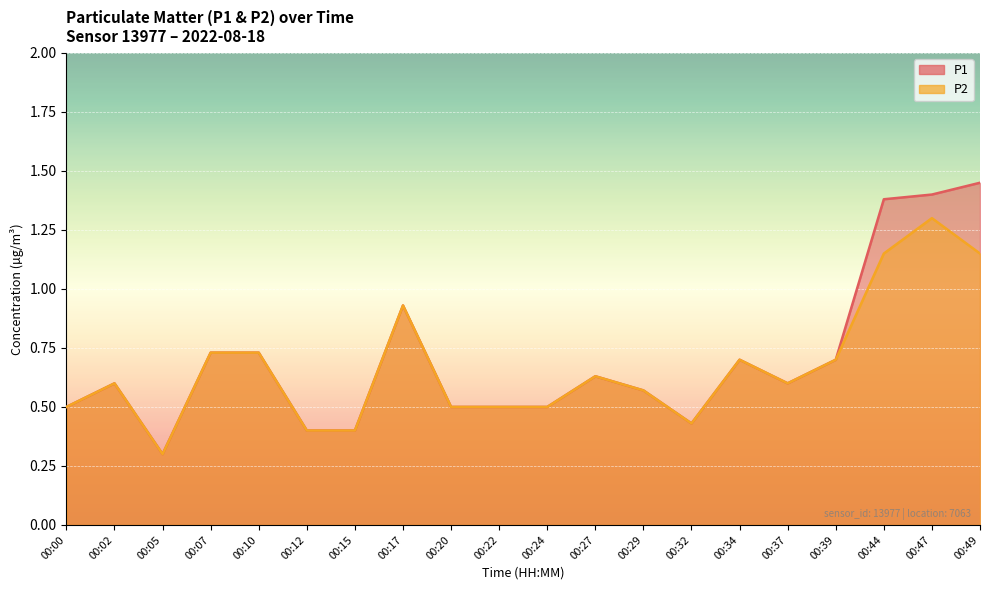

In P1, how many points are higher than both neighbors (excluding endpoints)?

4